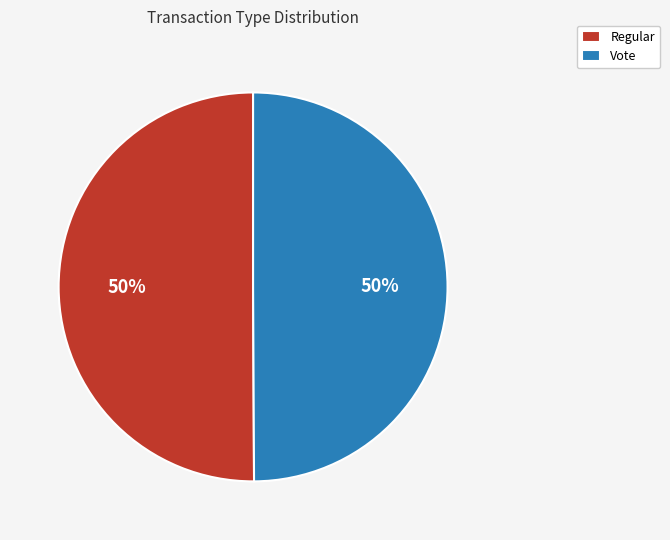

Is it true that Vote is 50% of the pie?

True